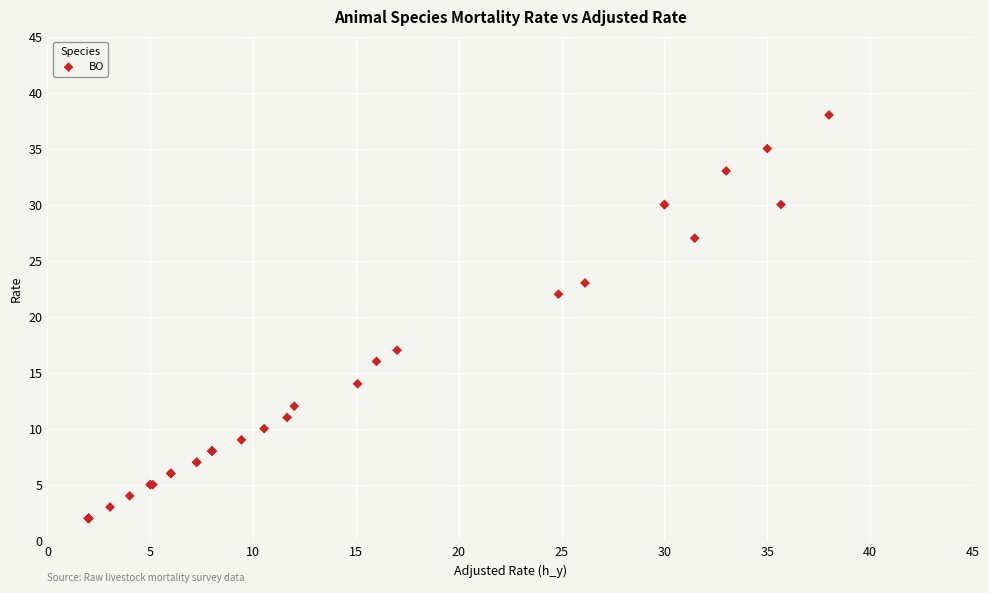

What Y value in the scatter plot is closest to 20?

22